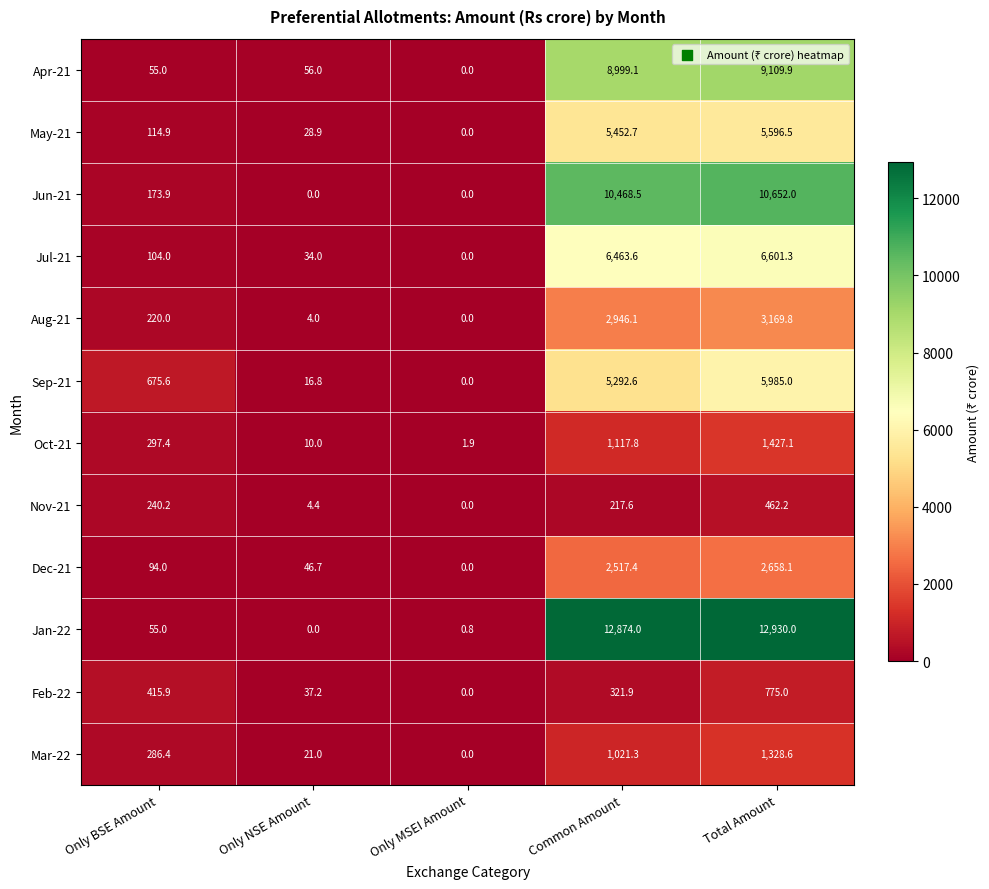

Between Only NSE Amount and Total Amount, which series saw the biggest shift?

Jan-22